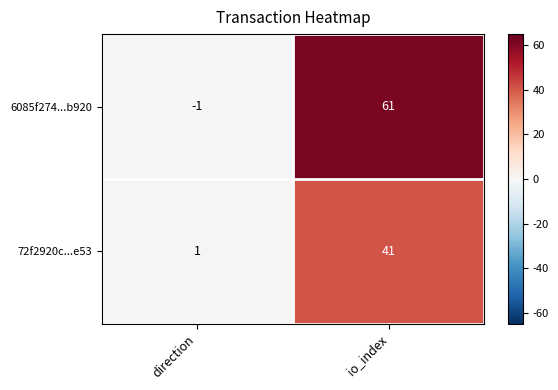

At which category does the chart reach its peak across all series?

io_index